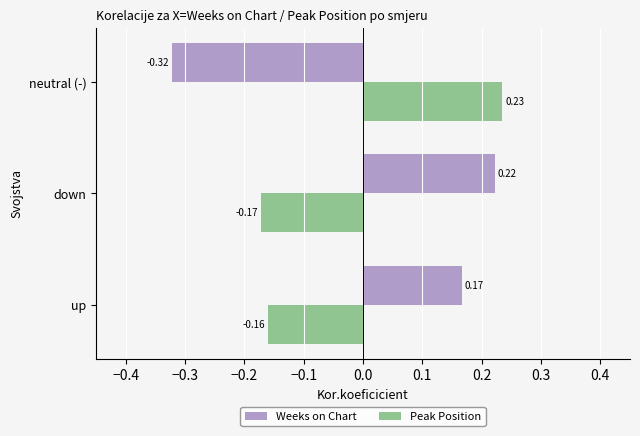

Rank the series by their average value, from highest to lowest.

Weeks on Chart, Peak Position